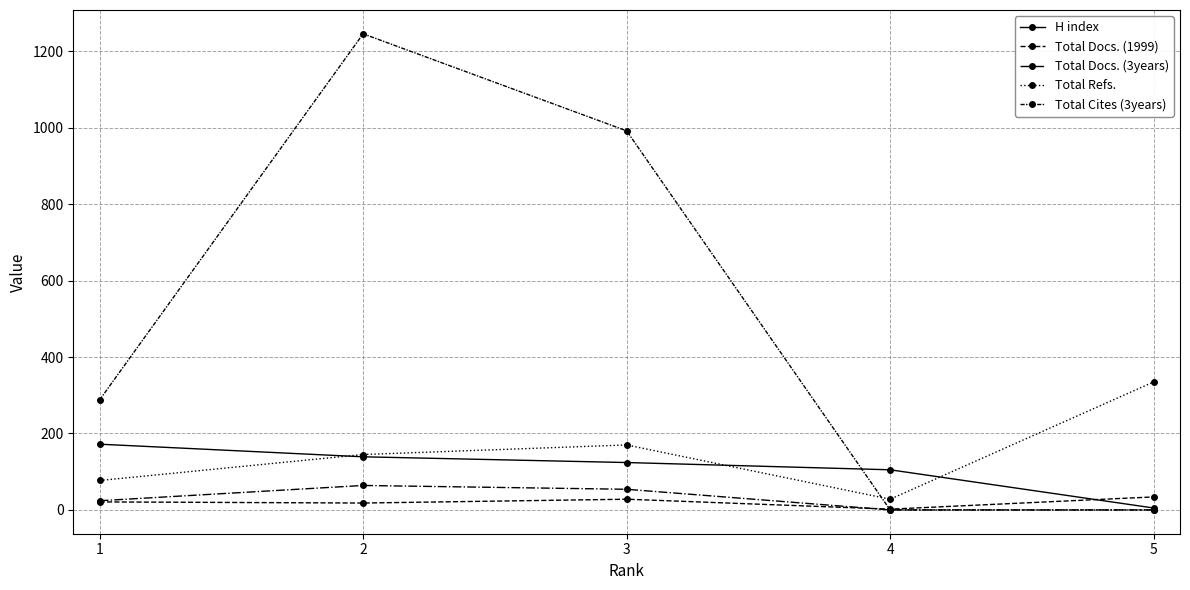

Reading left to right, extract all data points from this chart.

H index: 172	139	124	105	5
Total Docs. (1999): 21	18	28	2	34
Total Docs. (3years): 24	64	54	0	0
Total Refs.: 77	145	170	28	335
Total Cites (3years): 288	1246	992	0	0